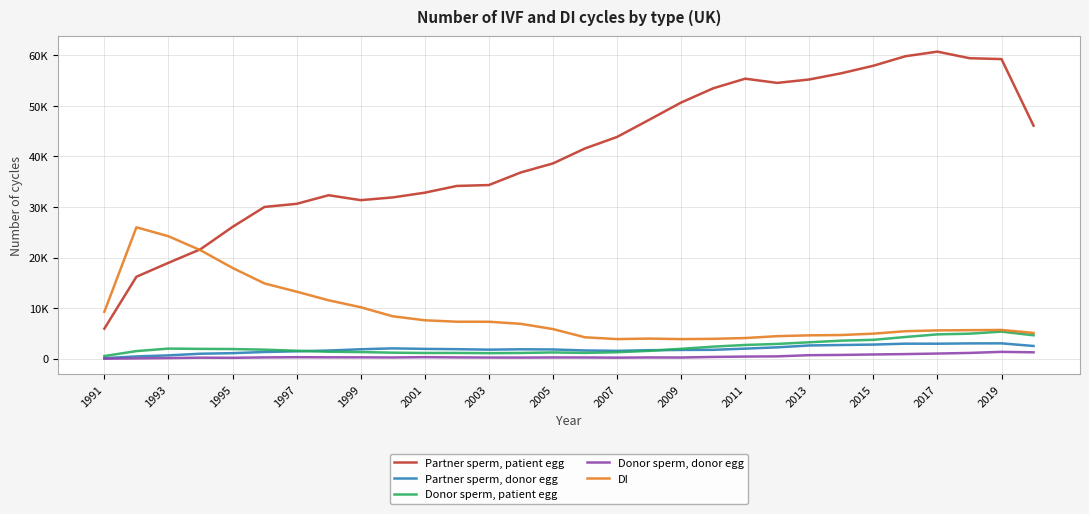

Is this an area chart (filled region under the line)?

No